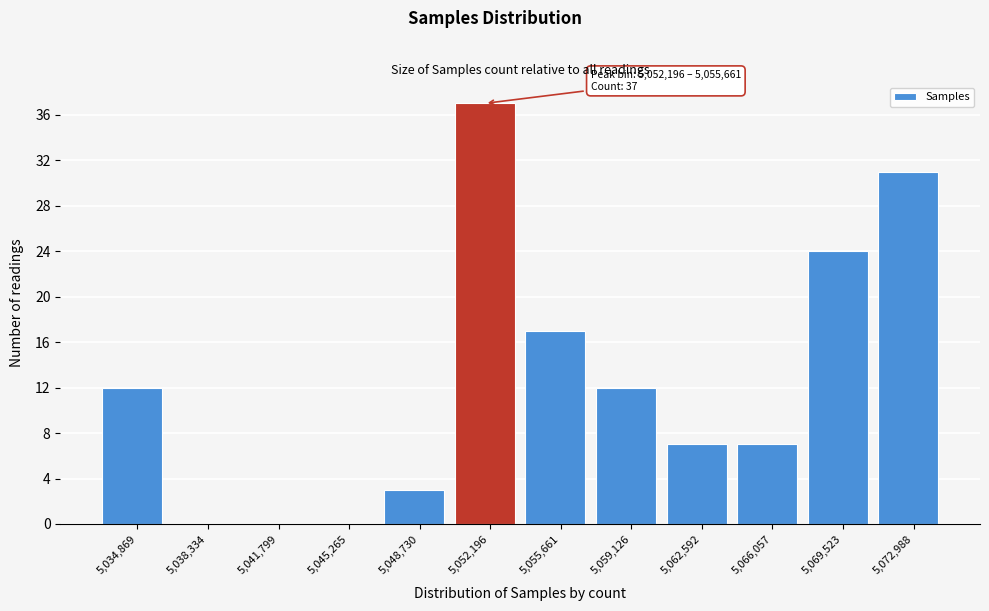

Reading right to left, transcribe all the data shown in this chart.

5,072,988=31	5,069,523=24	5,066,057=7	5,062,592=7	5,059,126=12	5,055,661=17	5,052,196=37	5,048,730=3	5,045,265=0	5,041,799=0	5,038,334=0	5,034,869=12